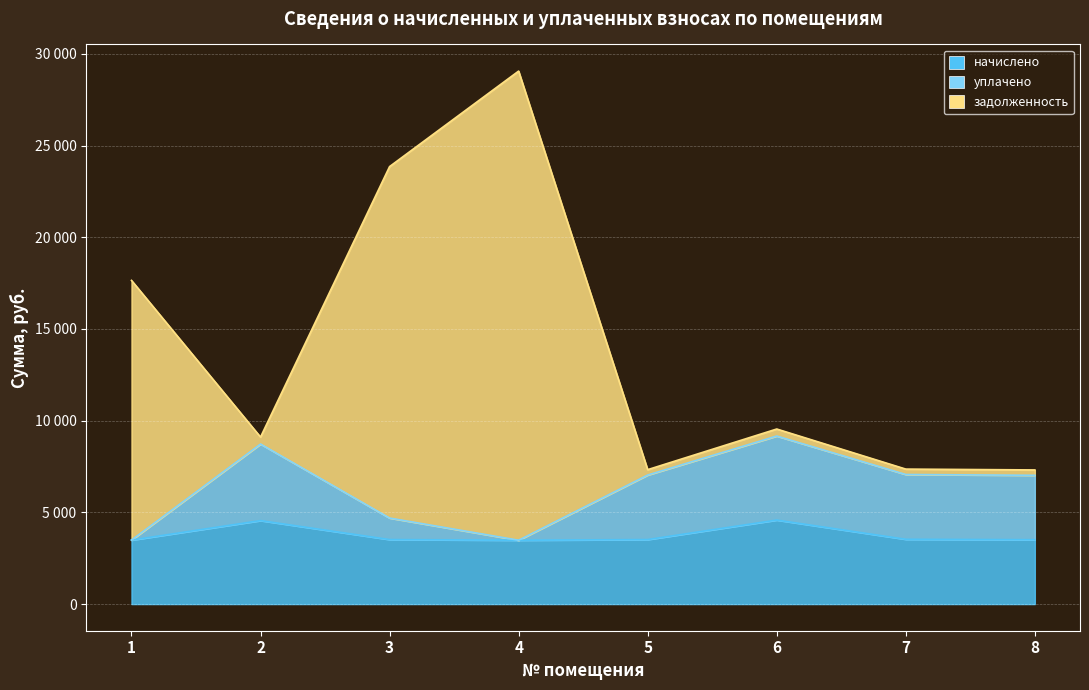

Rank the series at 8 from lowest to highest value.

начислено, уплачено, задолженность